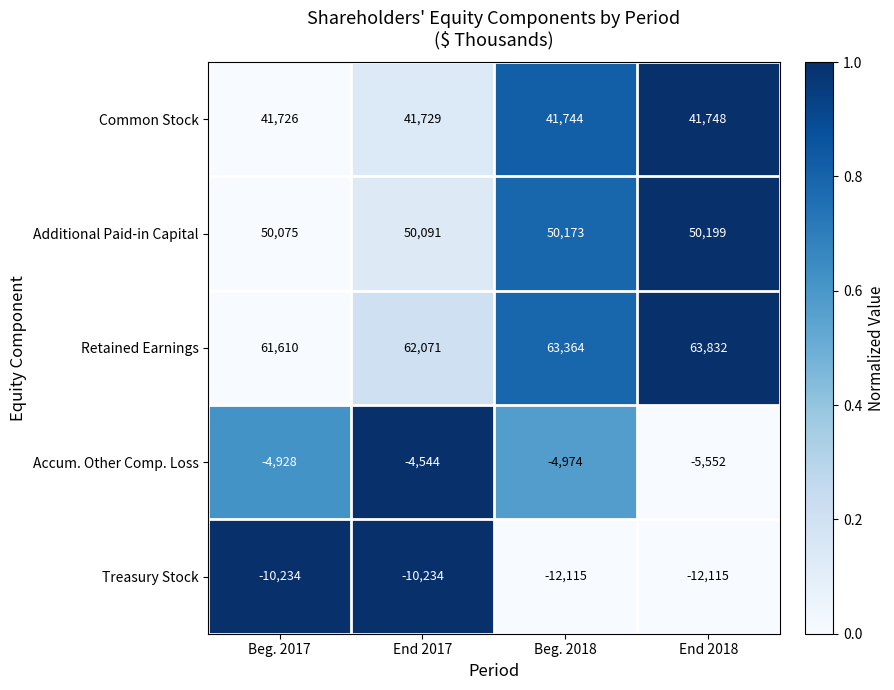

At which category is the sum across all series the highest?

End 2017